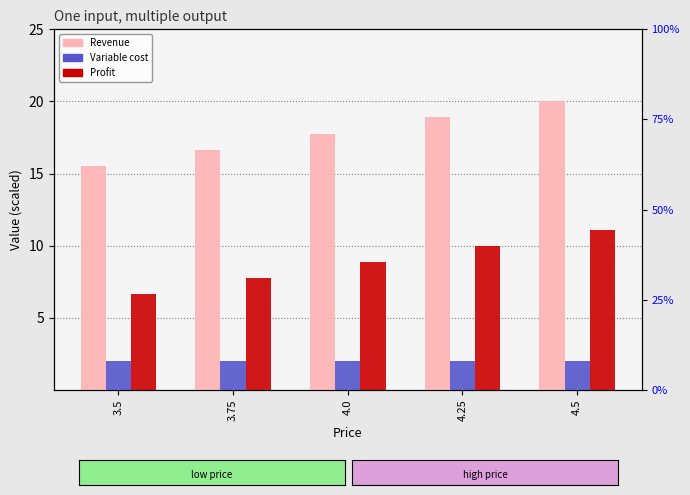

How many bars are there in total?

15